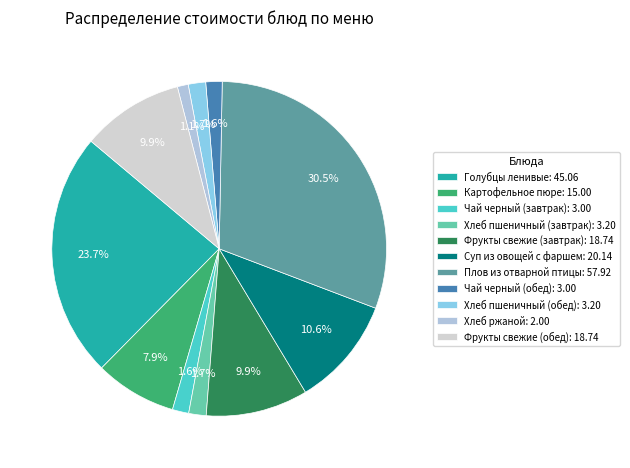

Combined, what portion of the pie is Фрукты свежие (обед) and Хлеб пшеничный (завтрак)?

11.5%